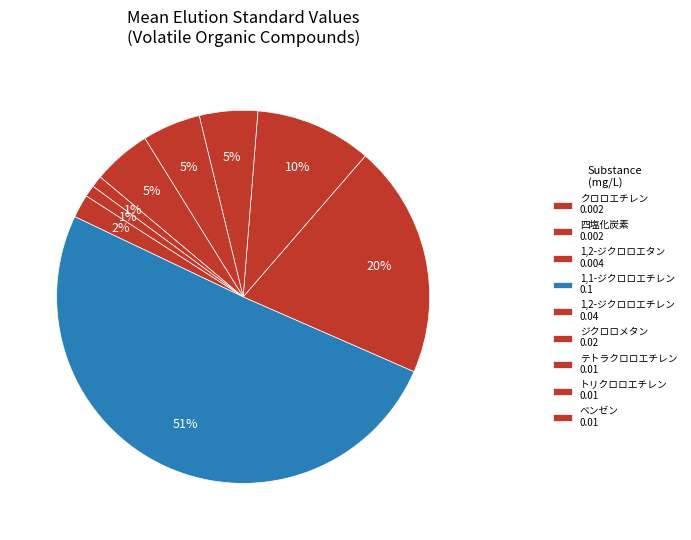

What is the smallest slice in the pie chart?

クロロエチレン